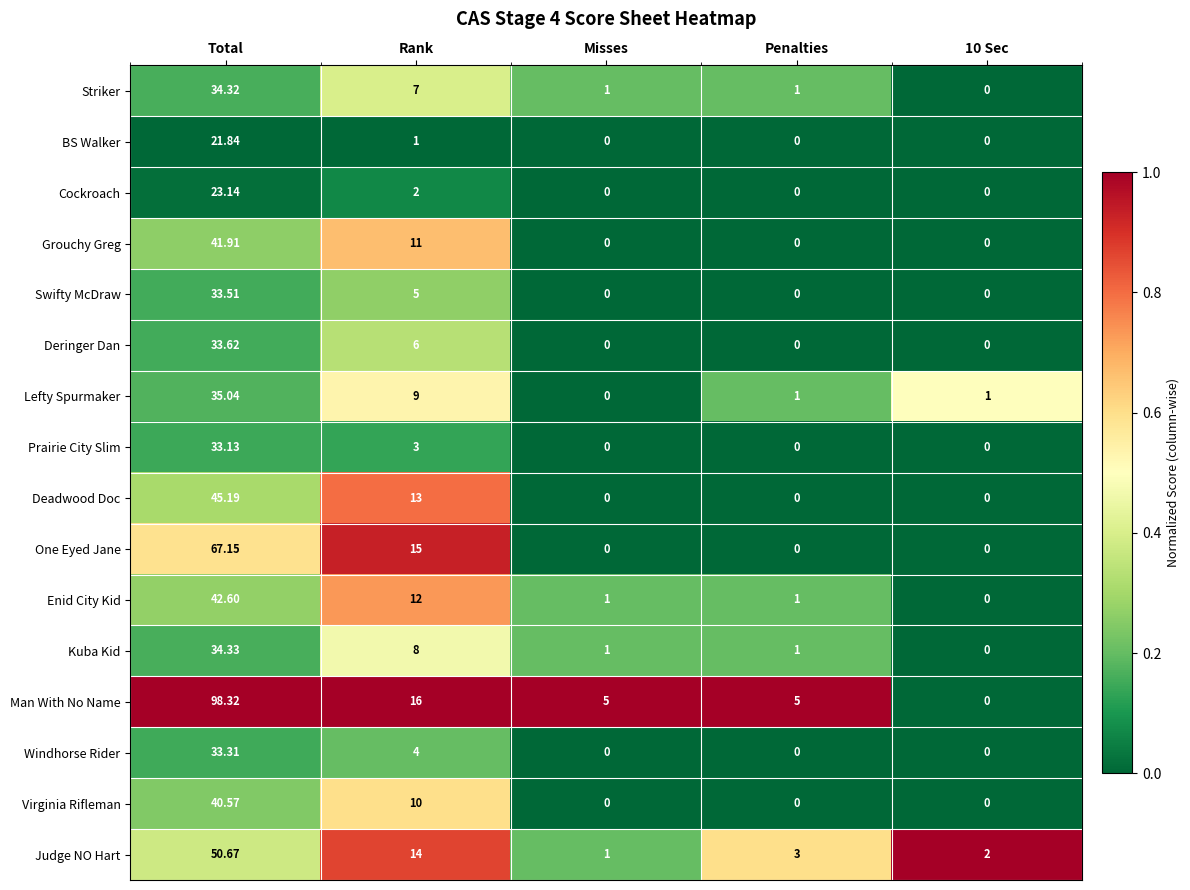

Between Total and Misses, which series saw the biggest shift?

Man With No Name